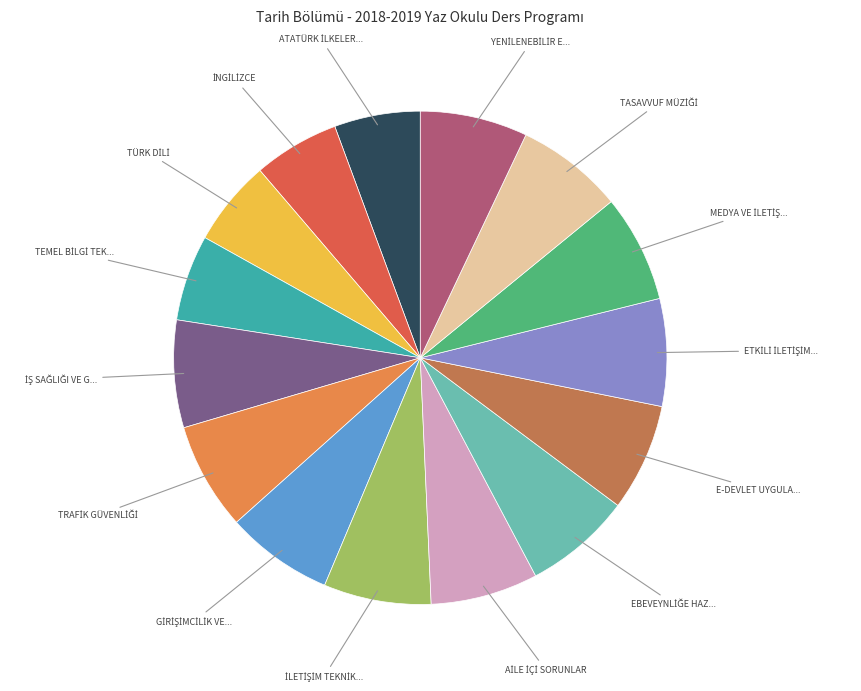

Does any single category account for the majority?

No